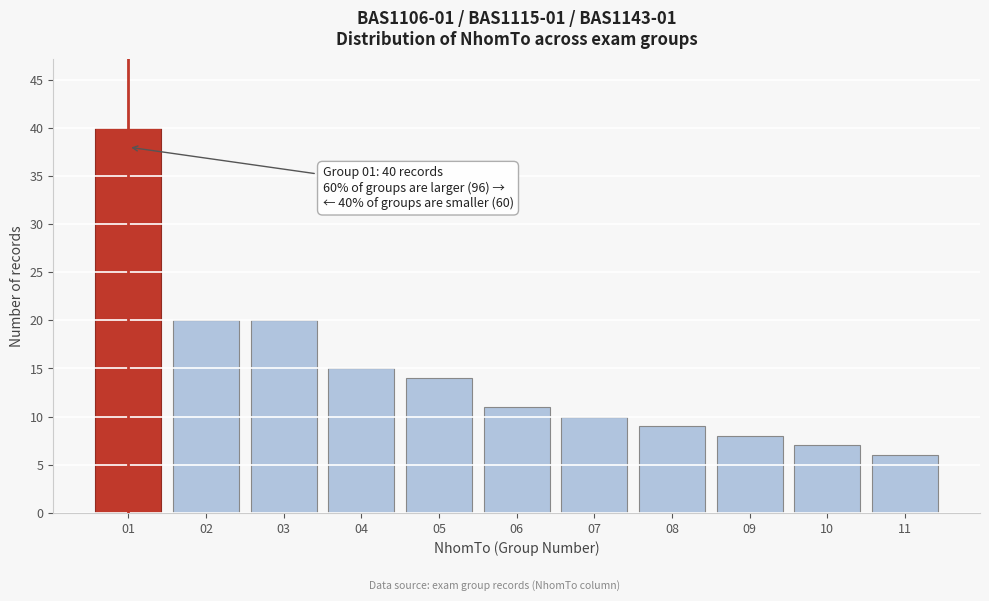

Reading left to right, extract all data points from this chart.

40	20	20	15	14	11	10	9	8	7	6